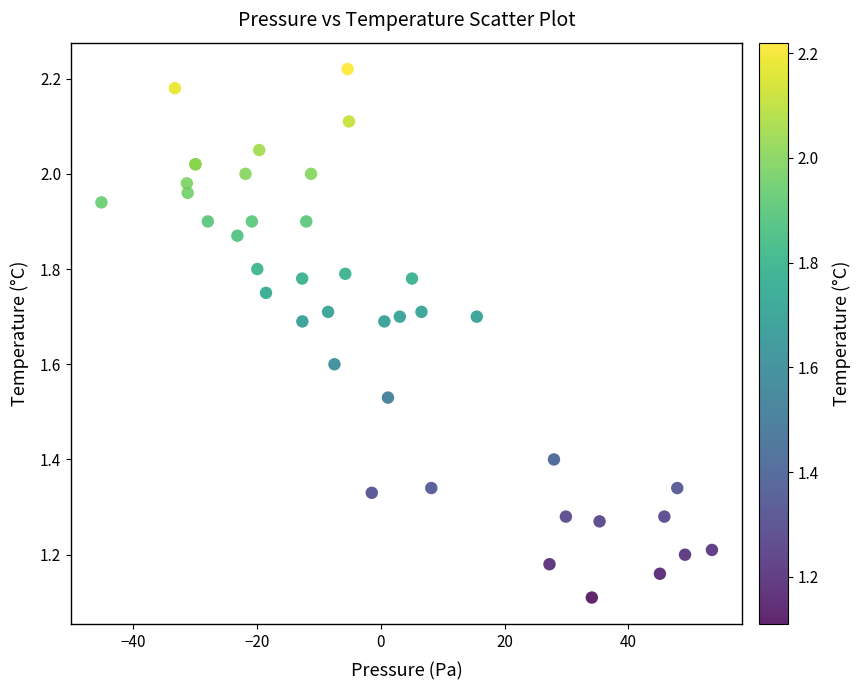

What Y value in the scatter plot is closest to 1?

1.1